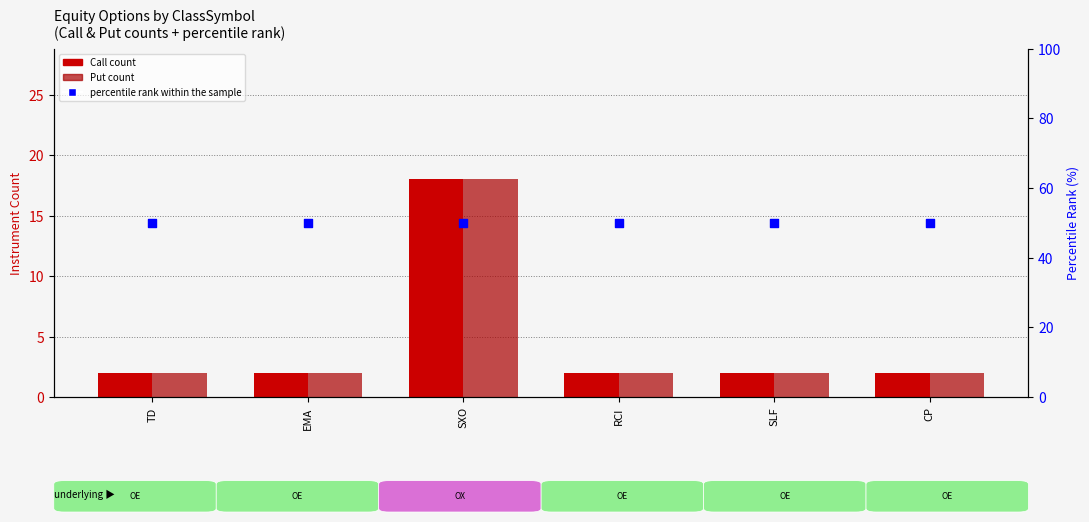

What is the total value across all series at RCI?

54